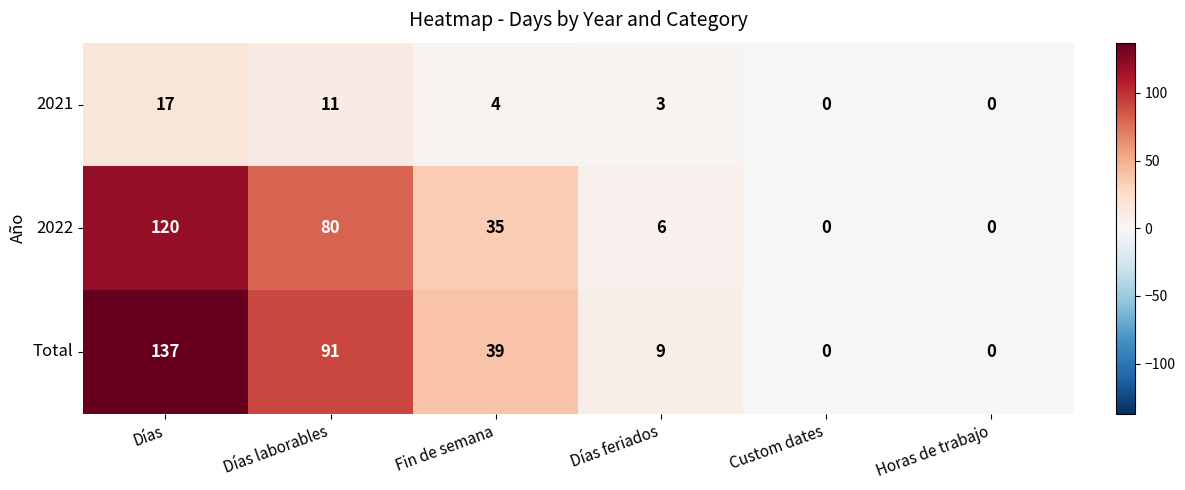

Reading right to left, transcribe all the data shown in this chart.

2021: Horas de trabajo=0	Custom dates=0	Días feriados=3	Fin de semana=4	Días laborables=11	Días=17
2022: Horas de trabajo=0	Custom dates=0	Días feriados=6	Fin de semana=35	Días laborables=80	Días=120
Total: Horas de trabajo=0	Custom dates=0	Días feriados=9	Fin de semana=39	Días laborables=91	Días=137